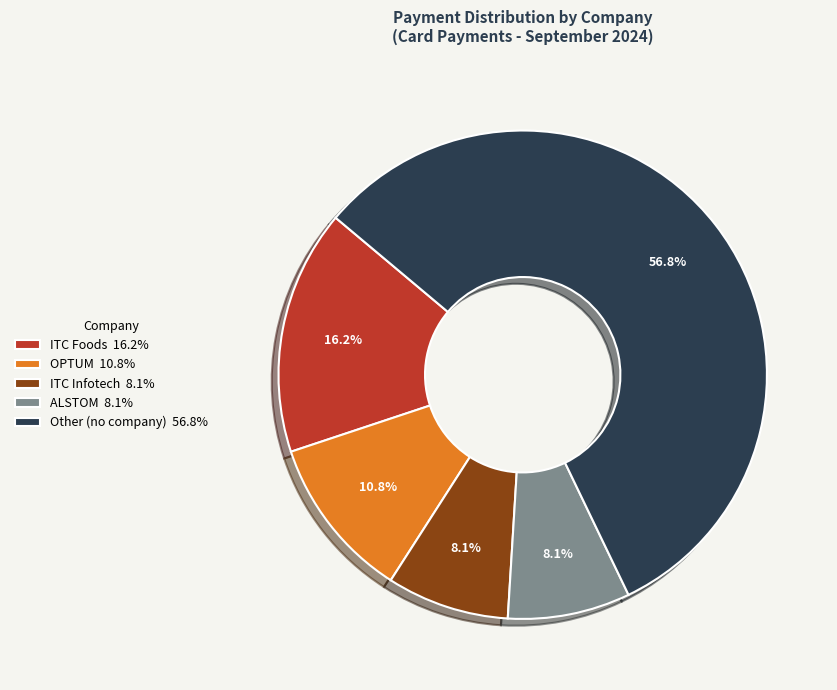

Which has a higher value, ITC Infotech 8.1% or OPTUM 10.8%?

OPTUM 10.8%